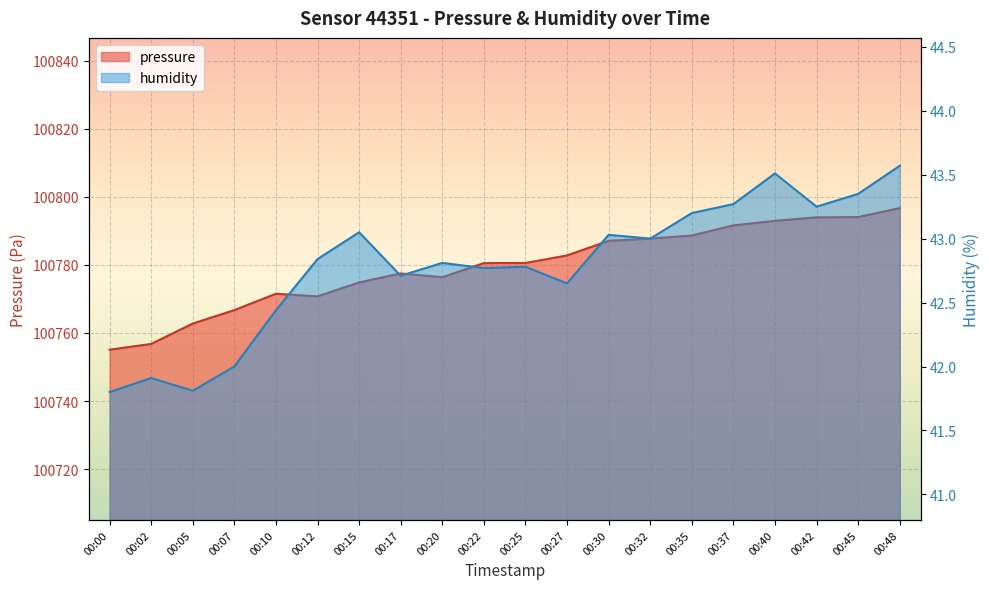

Reading right to left, what are all the values shown in this chart?

pressure: 100796.7	100794.1	100794.0	100792.9	100791.6	100788.6	100787.7	100787.1	100782.8	100780.6	100780.5	100776.4	100777.5	100774.8	100770.8	100771.5	100766.7	100762.8	100756.8	100755.1
humidity: 43.6	43.4	43.2	43.5	43.3	43.2	43.0	43.0	42.6	42.8	42.8	42.8	42.7	43.0	42.8	42.4	42.0	41.8	41.9	41.8